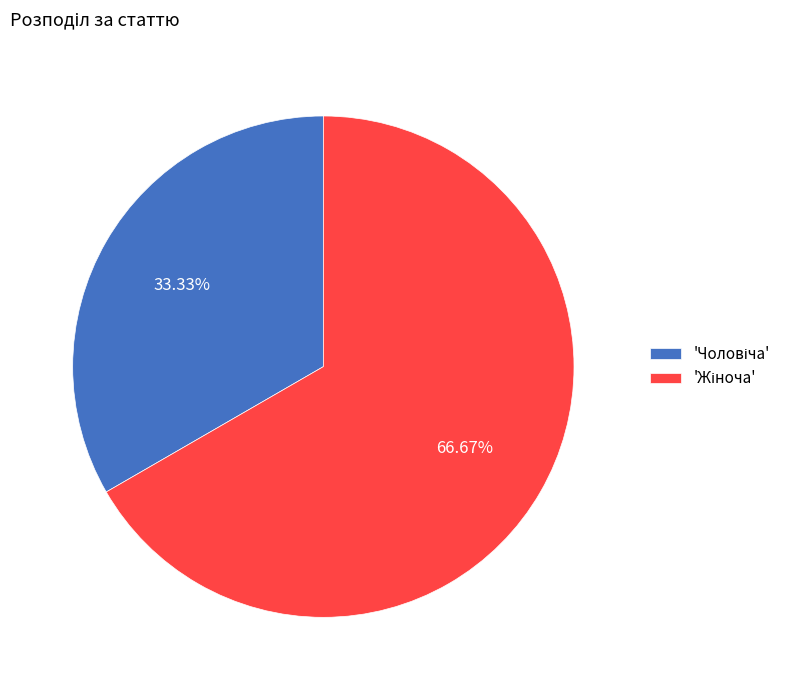

How many slices are in this pie chart?

2